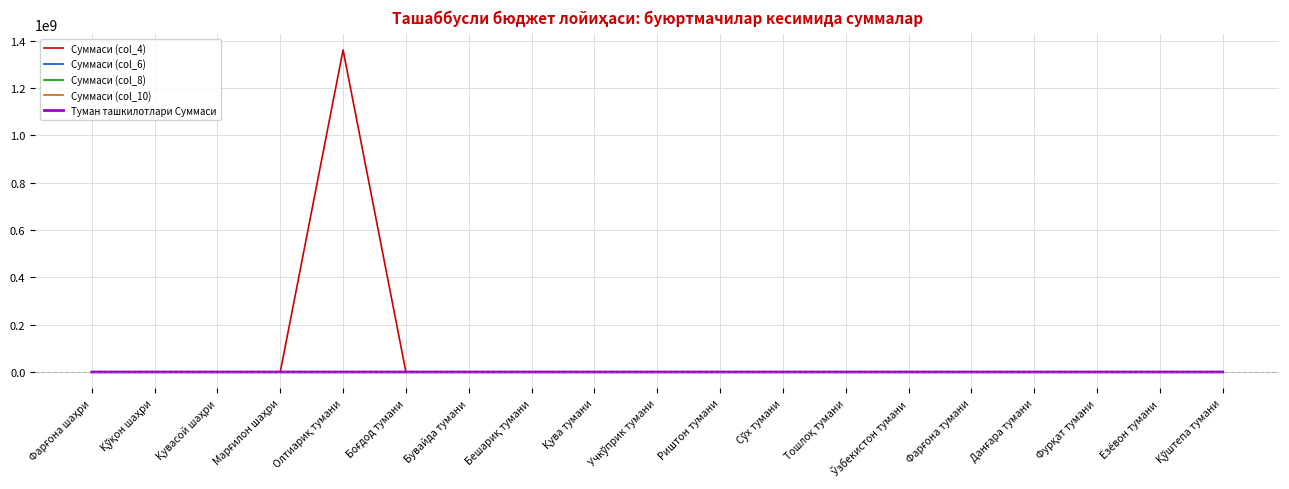

Which series has the largest range (max minus min)?

Суммаси (col_4)